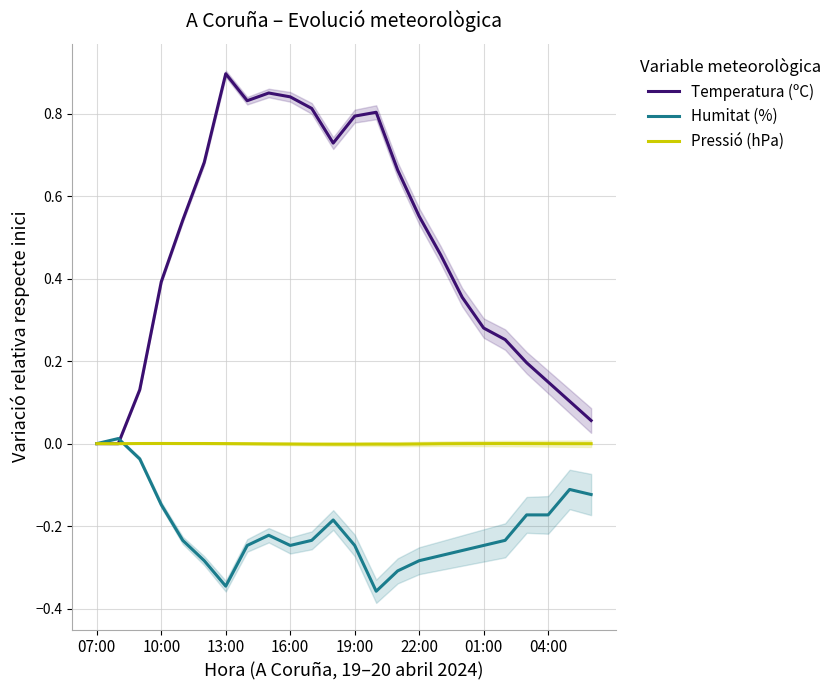

At which label is Temperatura (ºC) closest to 0?

07:00